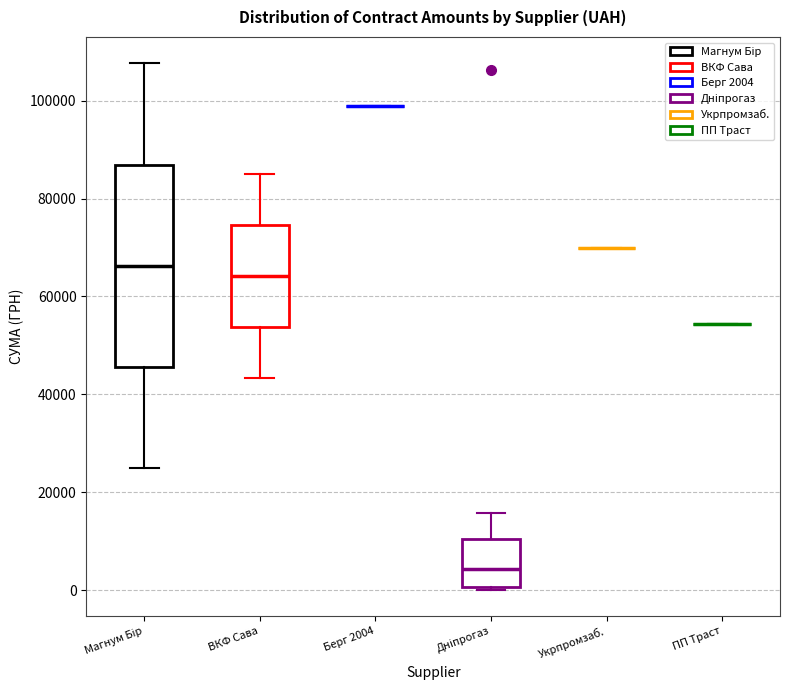

Reading left to right, read every box against the y-axis: the position of its median line, the range the box covers, and the ends of its whiskers. The values are not printed on the chart, so give them approximately, as read against the axis.

Магнум Бір: median 66000, box 46000 to 86000, whiskers 24000 to 108000
ВКФ Сава: median 64000, box 54000 to 74000, whiskers 44000 to 86000
Берг 2004: box collapsed to a line at 100000, whiskers 100000 to 100000
Дніпрогаз: median 4000, box 0 to 10000, whiskers 0 to 16000
Укрпромзаб.: box collapsed to a line at 70000, whiskers 70000 to 70000
ПП Траст: box collapsed to a line at 54000, whiskers 54000 to 54000